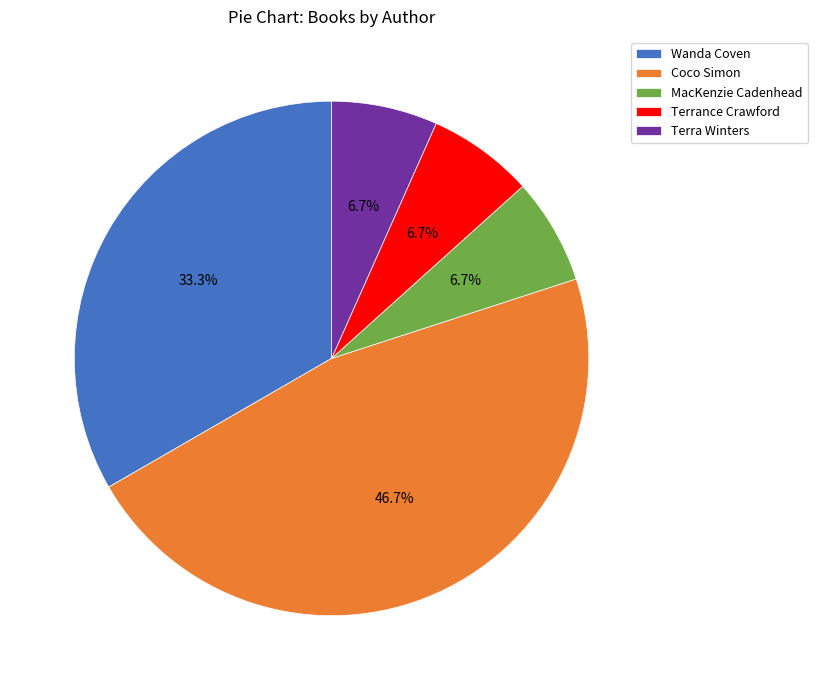

Which slice is the largest?

Coco Simon